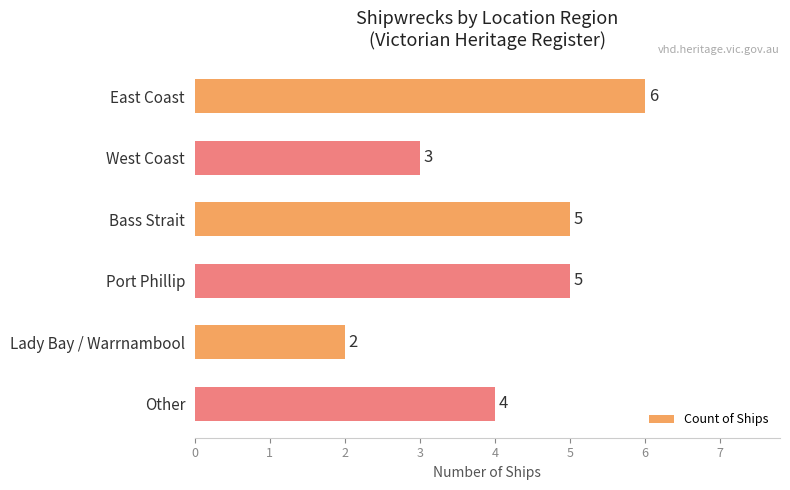

How many values are below 5?

3